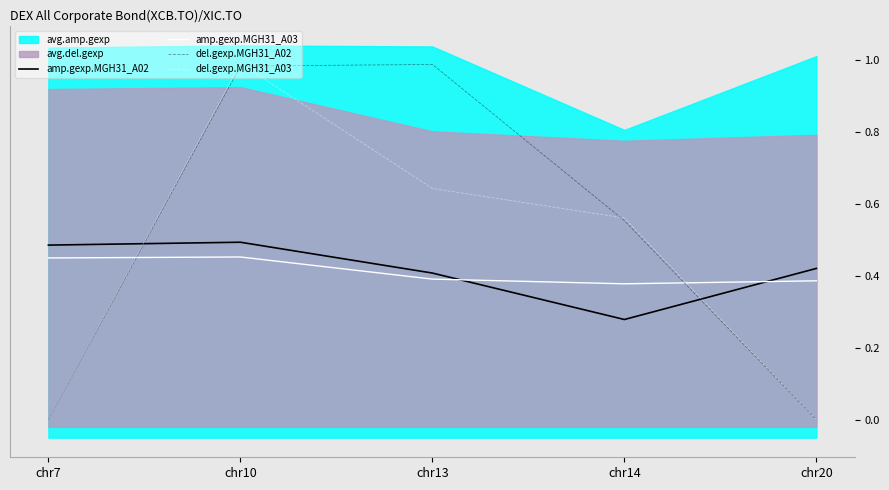

True or false: del.gexp.MGH31_A02 and amp.gexp.MGH31_A02 cross at least once.

True